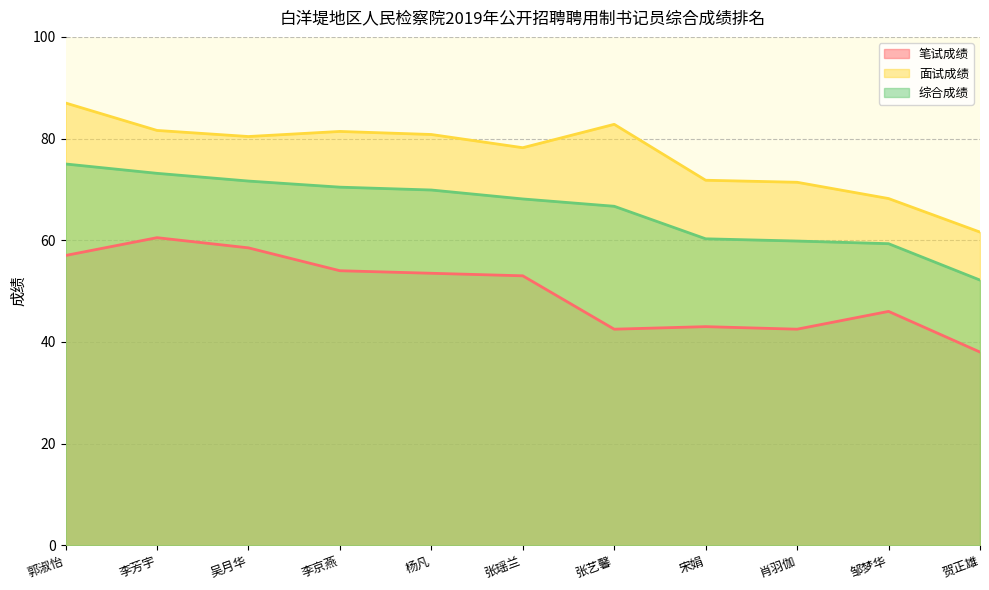

The 综合成绩 series shows 68.1 at 张瑶兰. True or false?

True